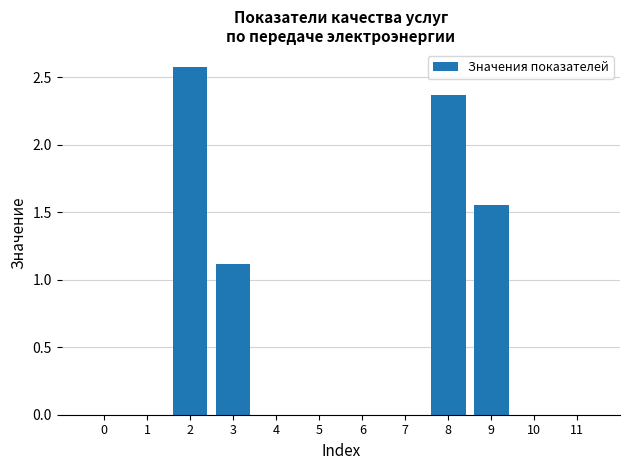

What is the change in value from 8 to 9?

-0.8